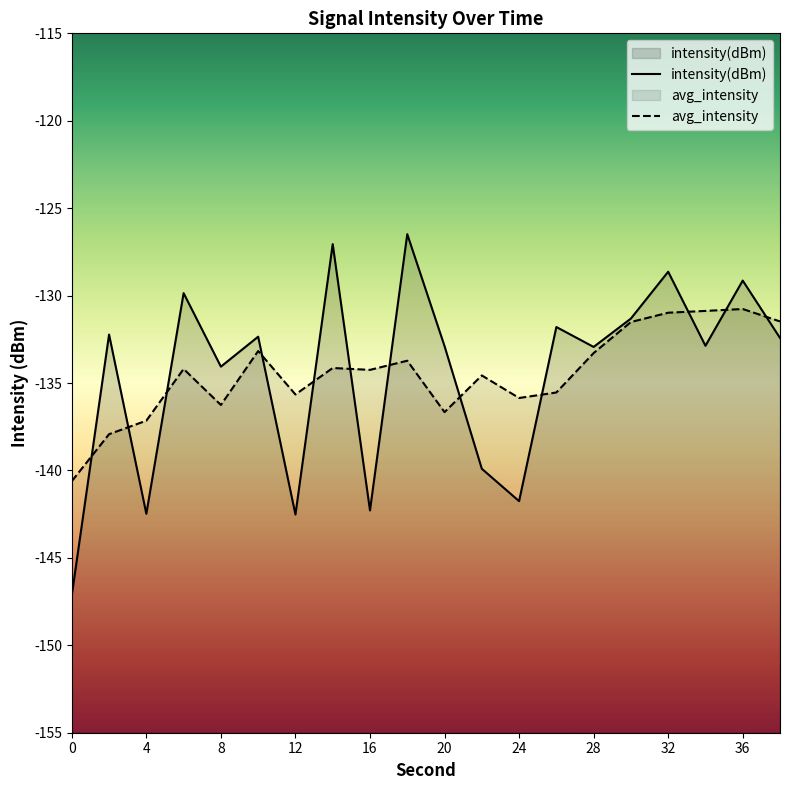

Reading right to left, transcribe all the data shown in this chart.

38=-132.4	36=-129.1	34=-132.9	32=-128.6	30=-131.3	28=-132.9	26=-131.8	24=-141.8	22=-139.9	20=-132.9	18=-126.5	16=-142.3	14=-127.1	12=-142.5	10=-132.4	8=-134.1	6=-129.9	4=-142.5	2=-132.2	0=-147.1